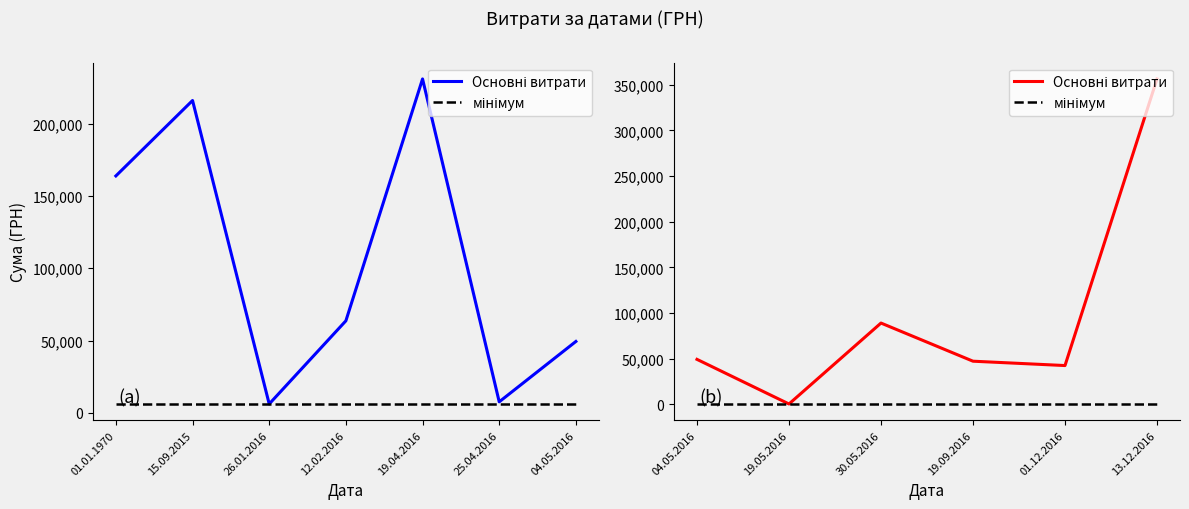

At 19.05.2016, list the series in order from largest to smallest.

Основні витрати, мінімум